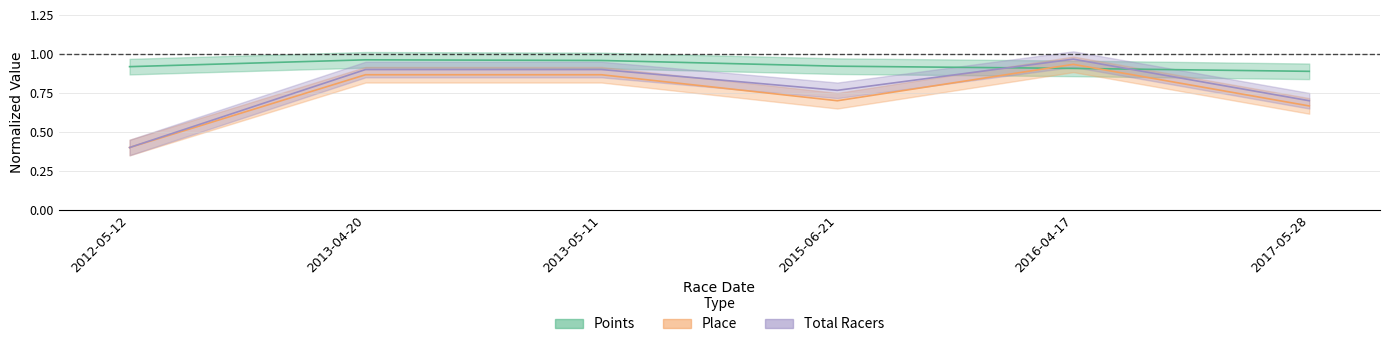

Between 2013-05-11 and 2012-05-12, which is larger?

2013-05-11